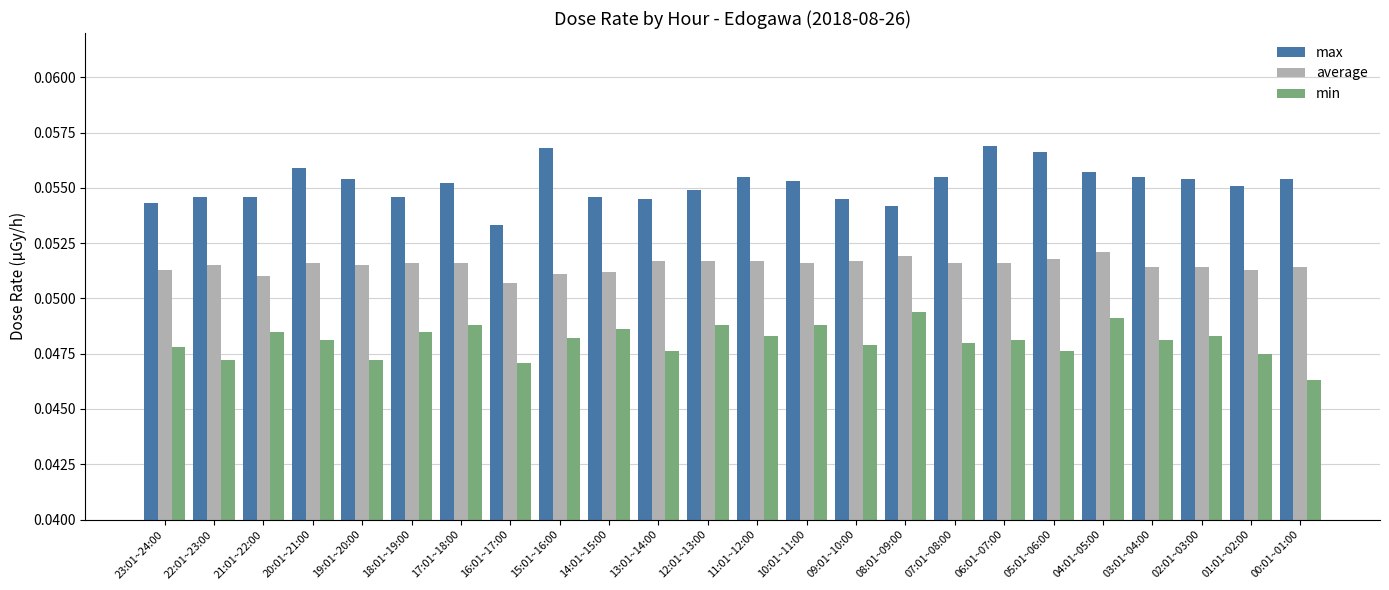

Rank the series at 08:01~09:00 from lowest to highest value.

min, average, max